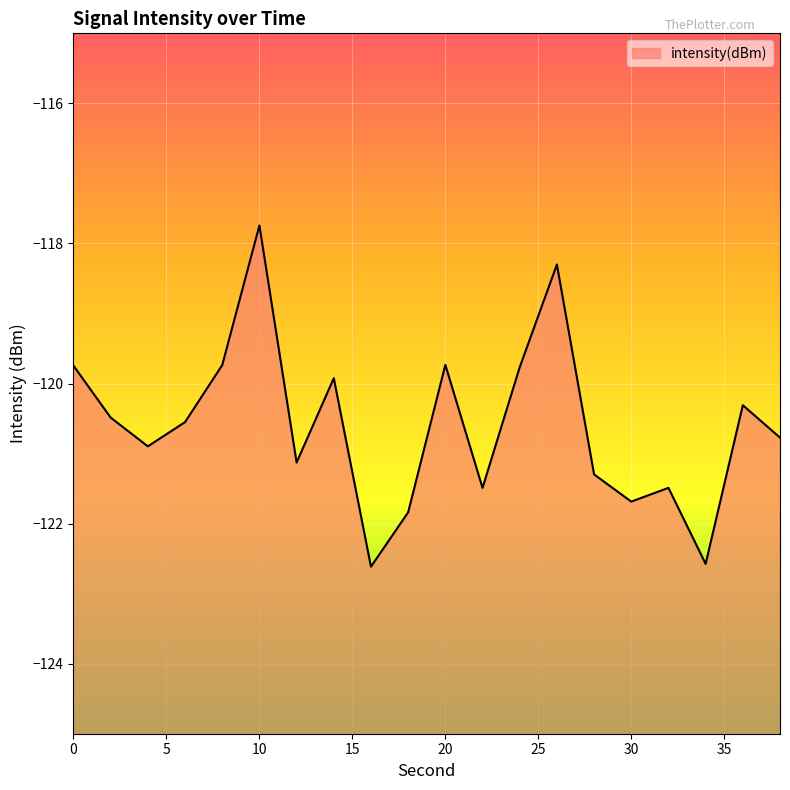

Is it true that the value at 16 is -122.6?

True